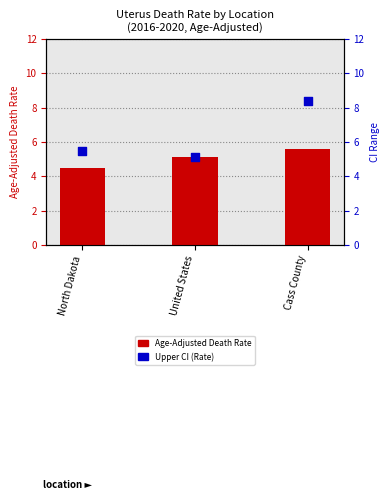

Which series has the largest Y range (max minus min)?

Upper CI (Rate)